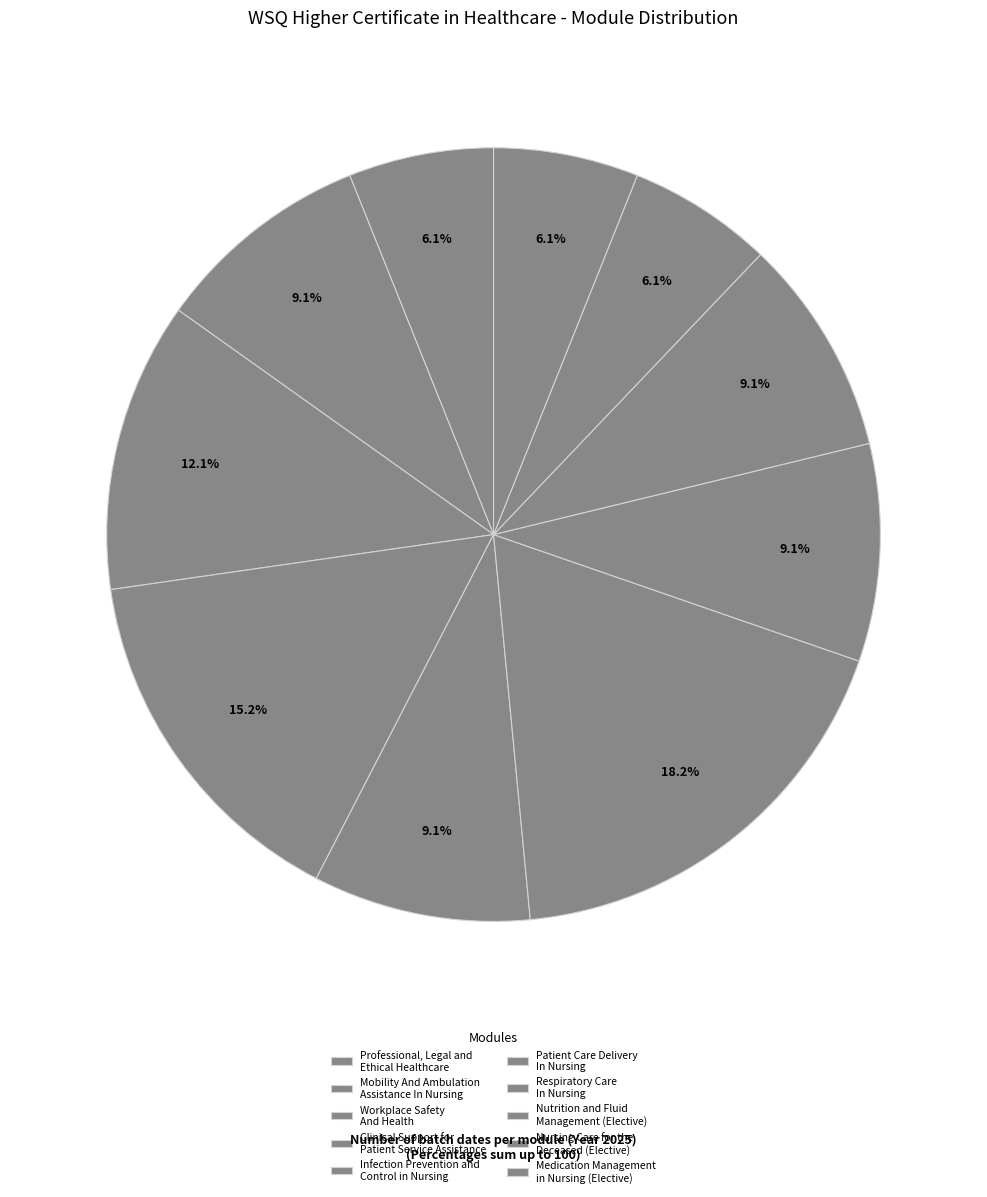

Is there any slice that represents more than half of the pie?

No